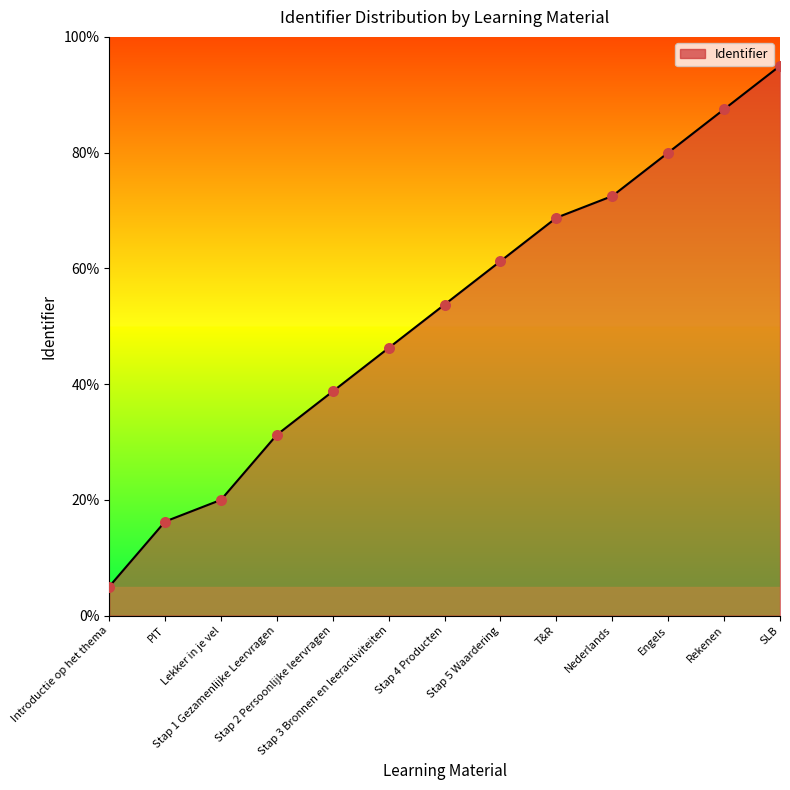

Which has a higher value, Introductie op het thema or Stap 1 Gezamenlijke Leervragen?

Stap 1 Gezamenlijke Leervragen